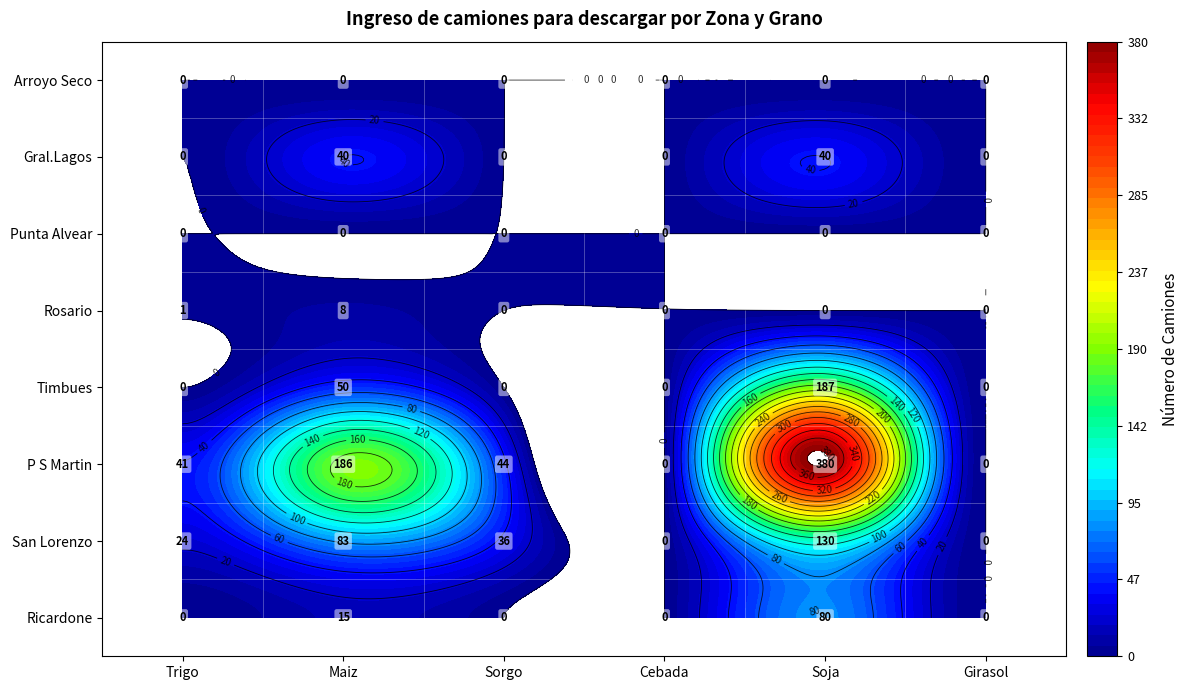

What is the maximum value shown in the chart?

380